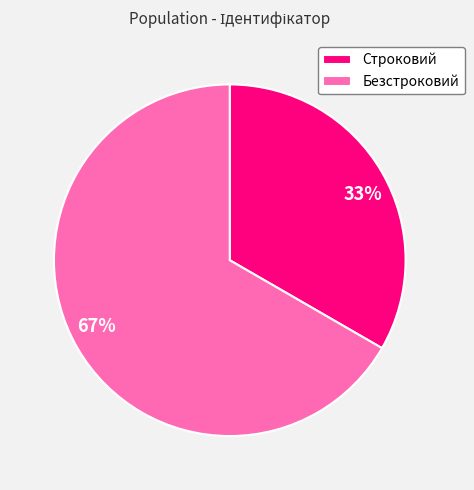

Which slice is the largest?

Безстроковий